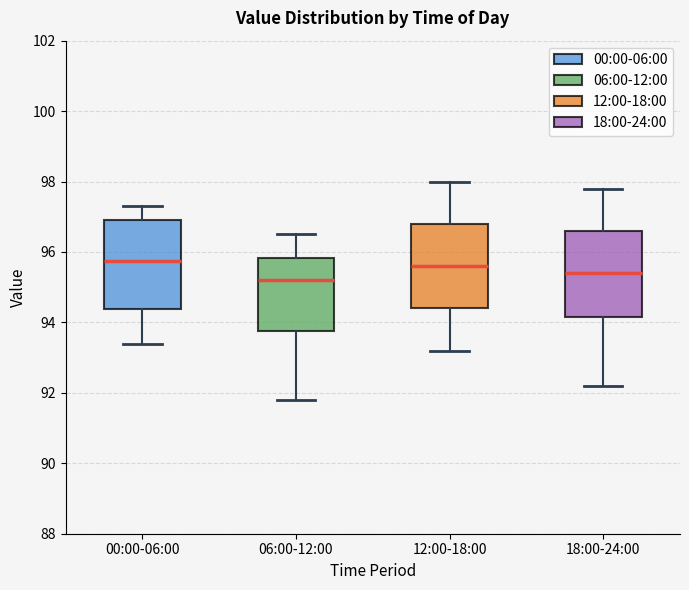

Reading left to right, read every box against the y-axis: the position of its median line, the range the box covers, and the ends of its whiskers. The values are not printed on the chart, so give them approximately, as read against the axis.

00:00-06:00: median 95.8, box 94.4 to 97.0, whiskers 93.4 to 97.4
06:00-12:00: median 95.2, box 93.8 to 95.8, whiskers 91.8 to 96.6
12:00-18:00: median 95.6, box 94.4 to 96.8, whiskers 93.2 to 98.0
18:00-24:00: median 95.4, box 94.2 to 96.6, whiskers 92.2 to 97.8